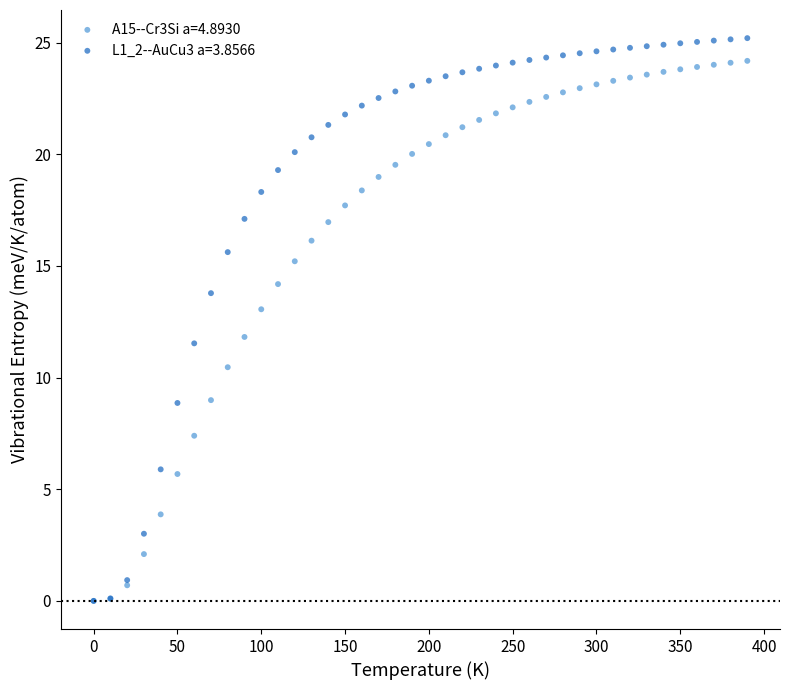

Which series has the widest spread of Y values?

L1_2--AuCu3 a=3.8566